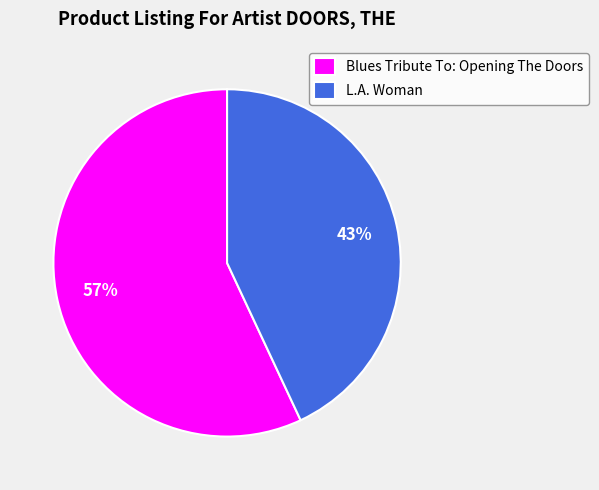

Does L.A. Woman represent more than half of the total?

No